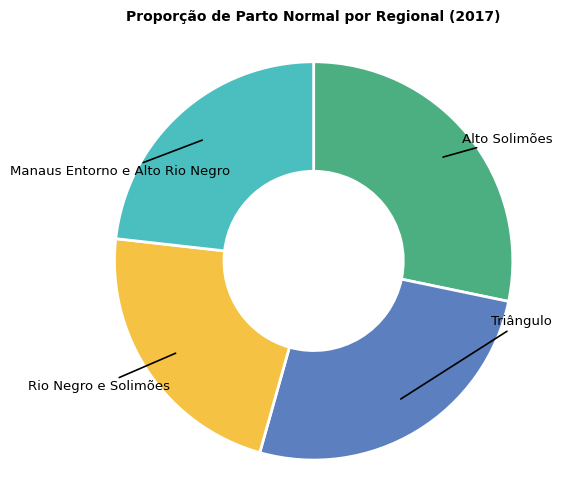

Does any single category account for the majority?

No